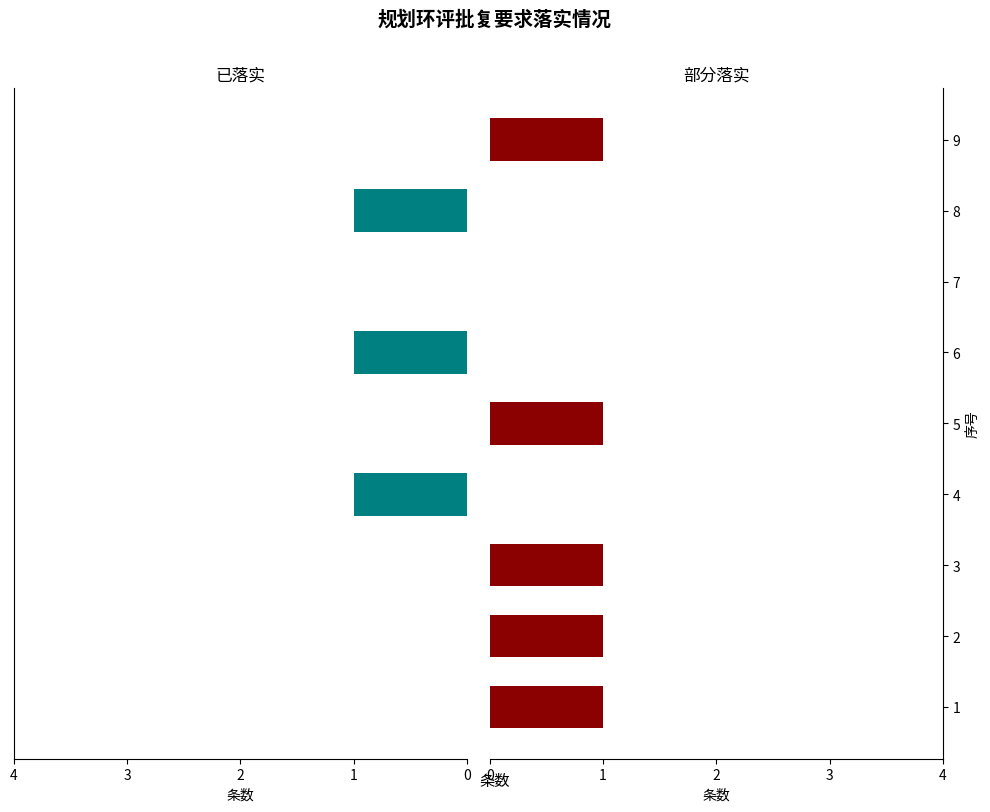

Between 4 and 7, which series saw the biggest shift?

已落实